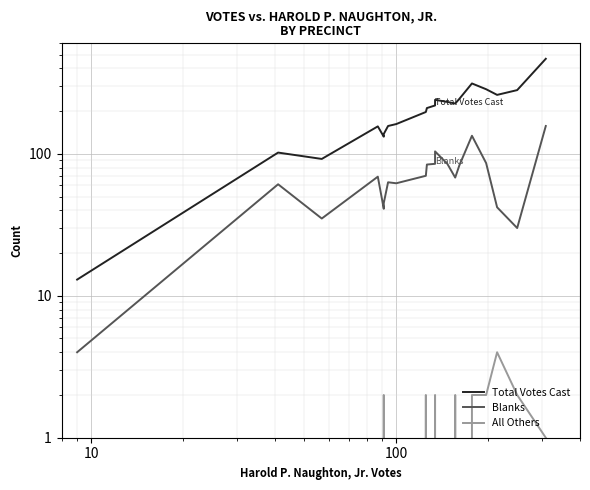

How many lines are shown in the chart?

3